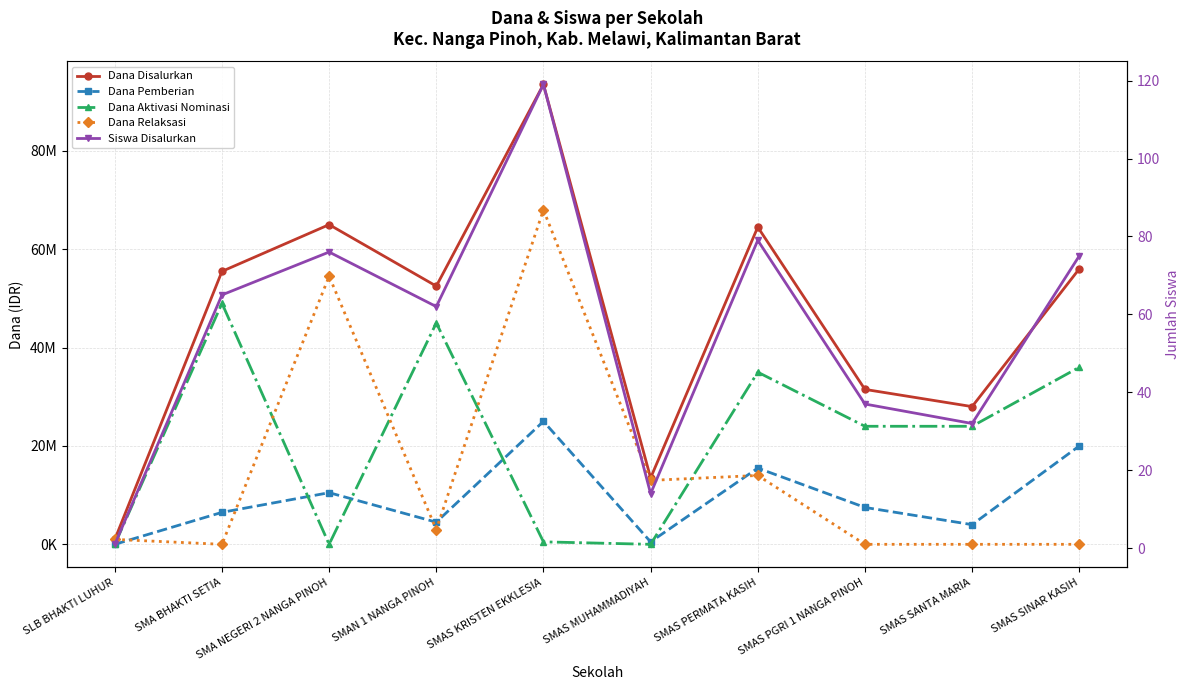

List the series in order of their peak value, lowest first.

Siswa Disalurkan, Dana Pemberian, Dana Aktivasi Nominasi, Dana Relaksasi, Dana Disalurkan